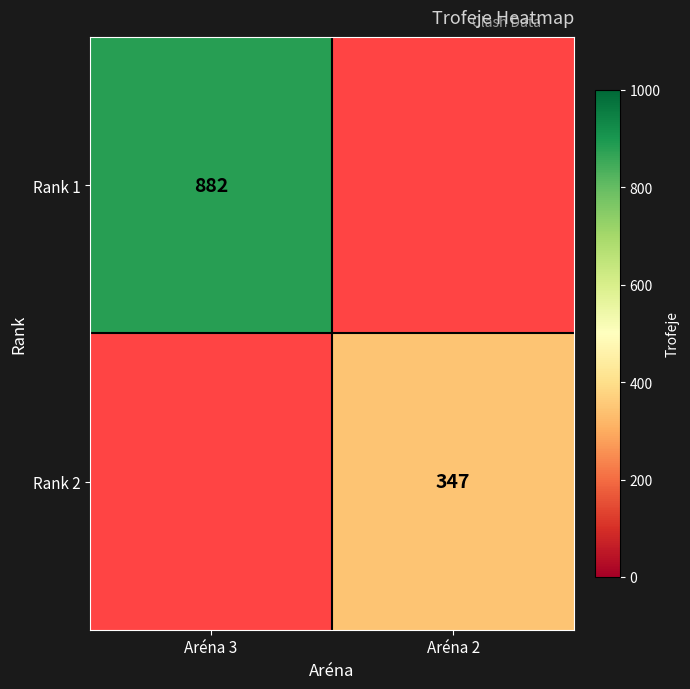

Is it true that Rank 2 equals 347 at Aréna 2?

True